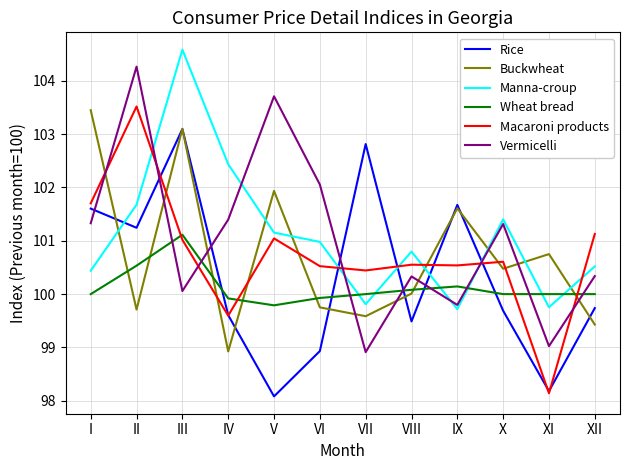

True or false: Buckwheat has more than 0 points higher than both neighbors.

True